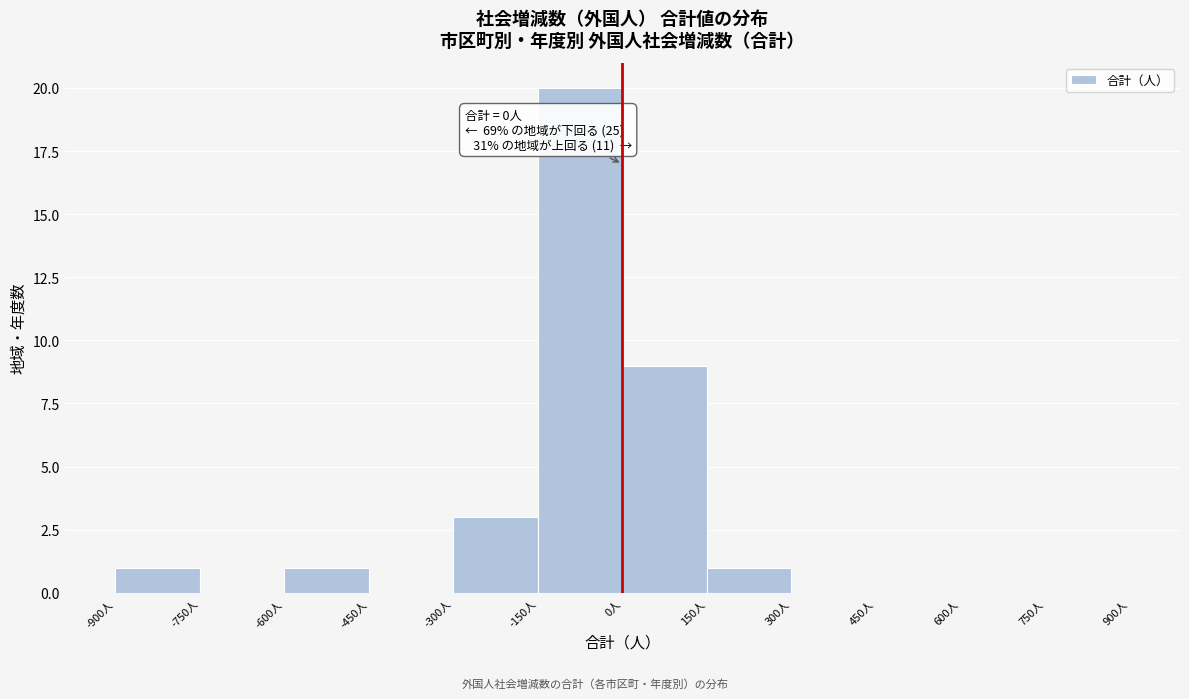

Which range on the x-axis has the tallest bar?

-150 to 0